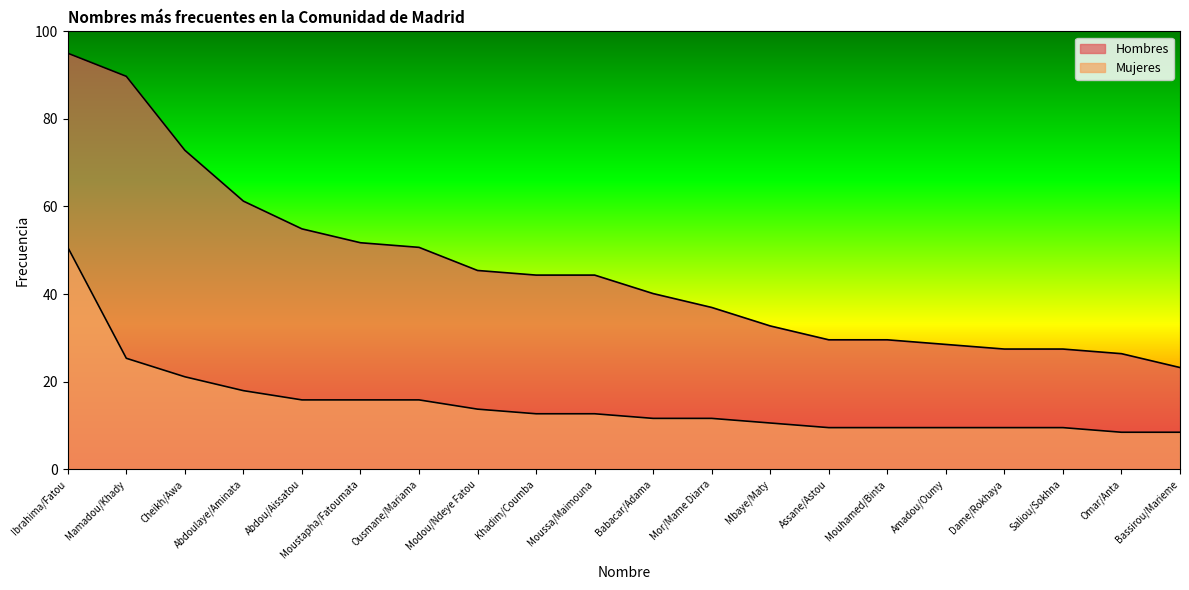

What are all the series names shown in the legend?

Hombres, Mujeres